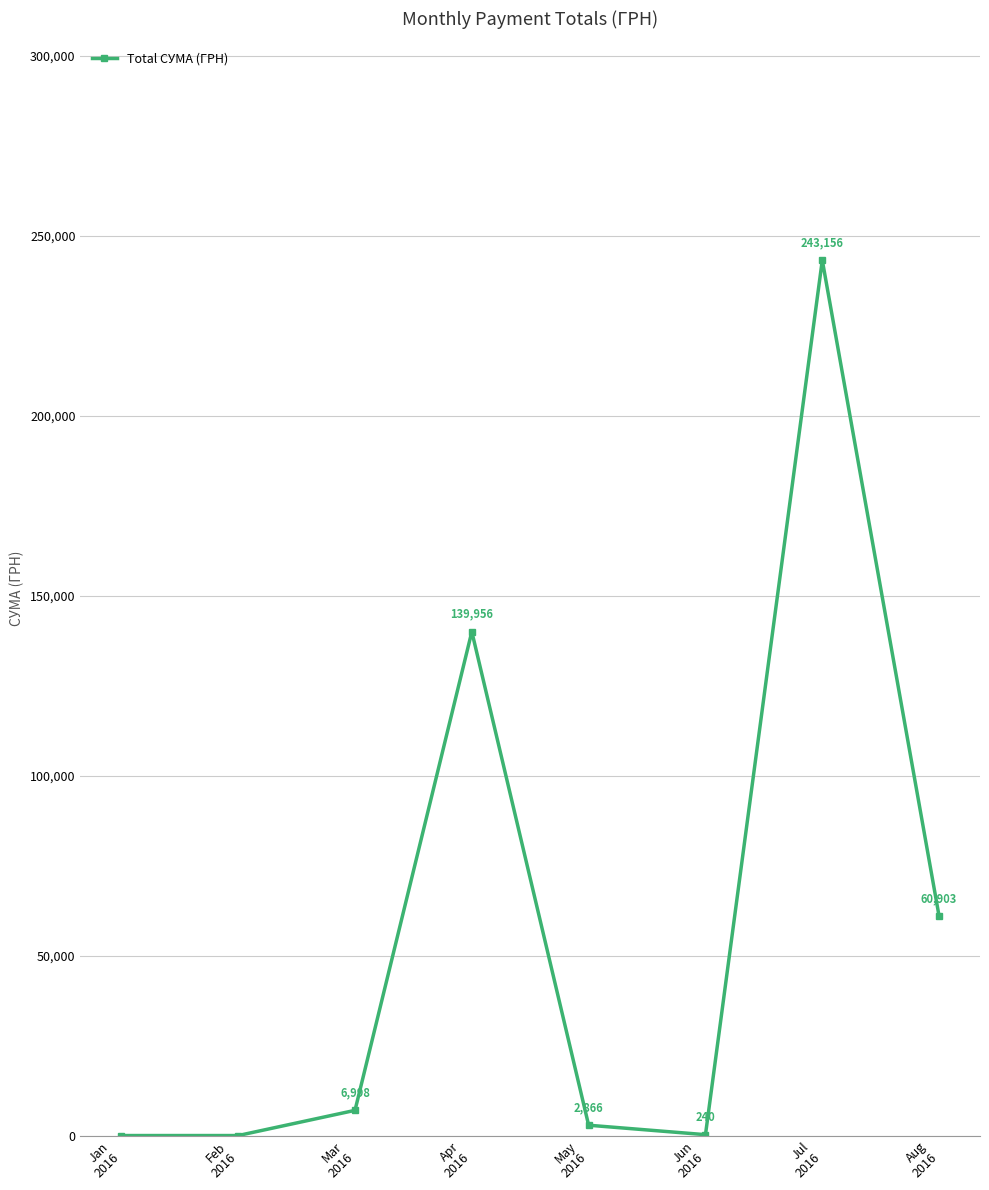

What is the difference between the maximum and second lowest values?

243155.7